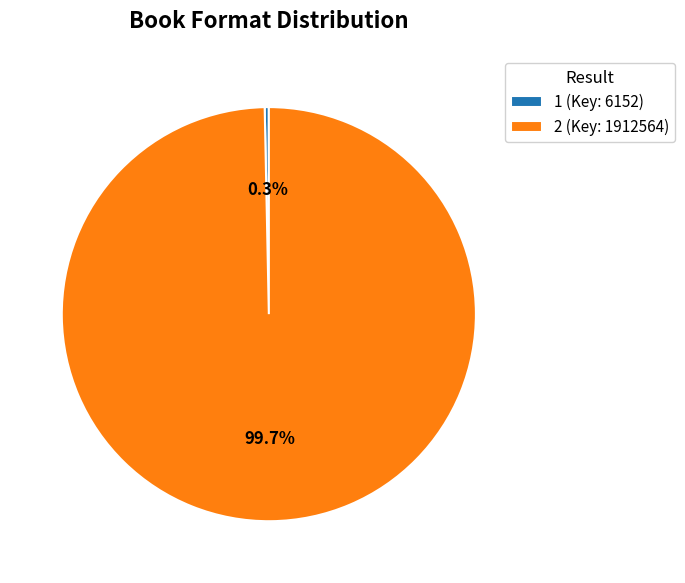

Which has a higher value, 1 (Key: 6152) or 2 (Key: 1912564)?

2 (Key: 1912564)